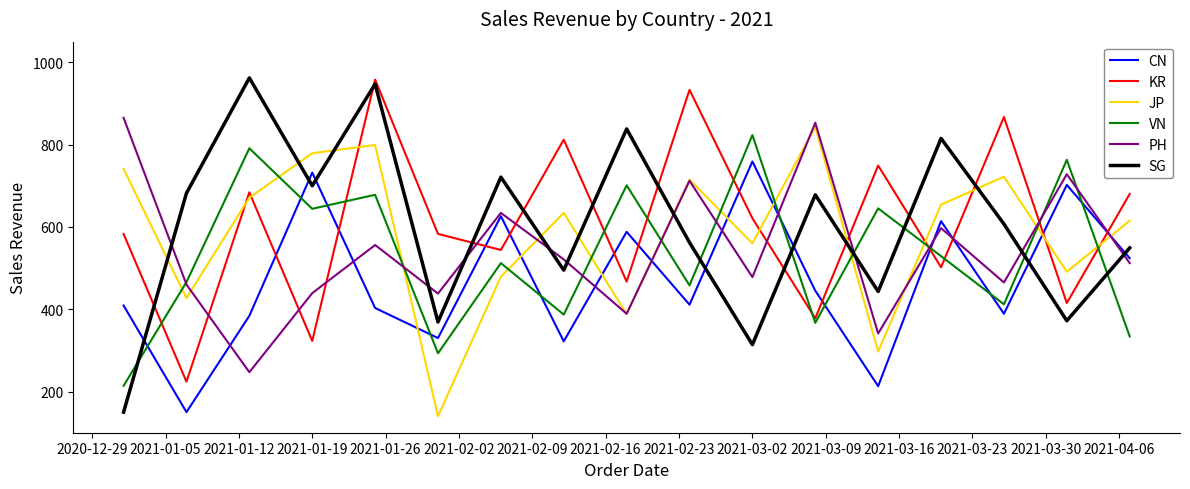

Which series ends up on top after the final intersection of VN and KR?

KR